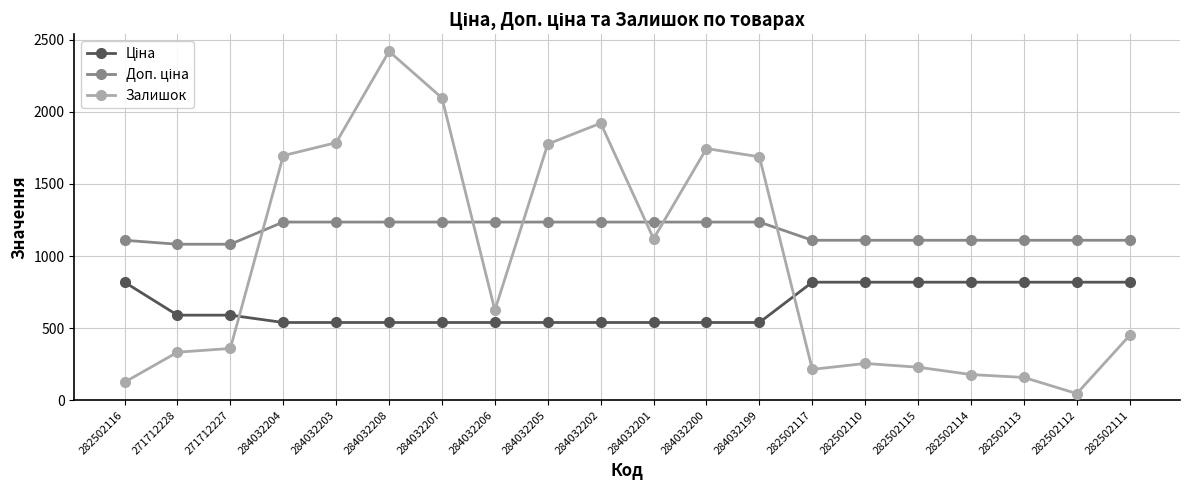

Which series has the largest range (max minus min)?

Залишок